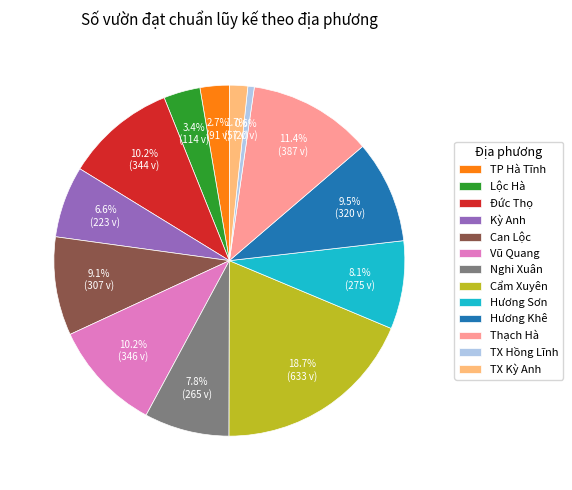

Between TP Hà Tĩnh and Can Lộc, which is larger?

Can Lộc